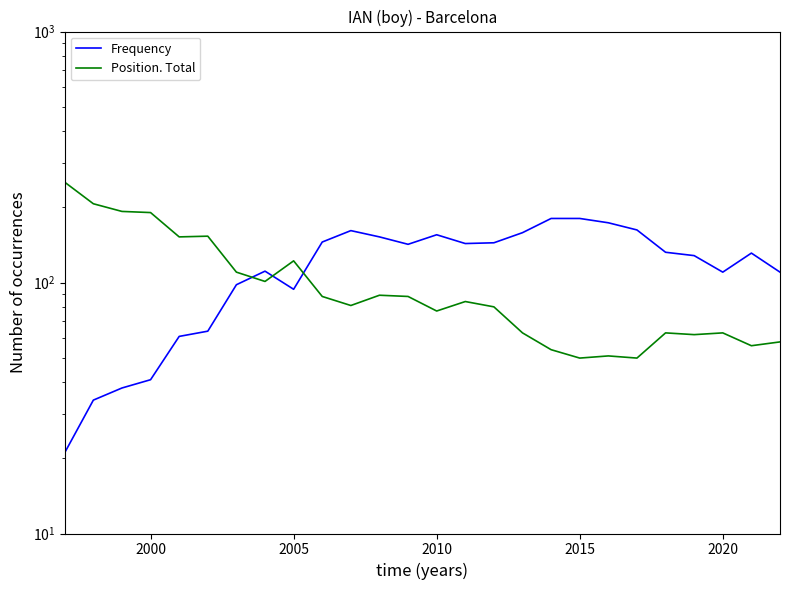

What is the minimum value shown in the chart?

21